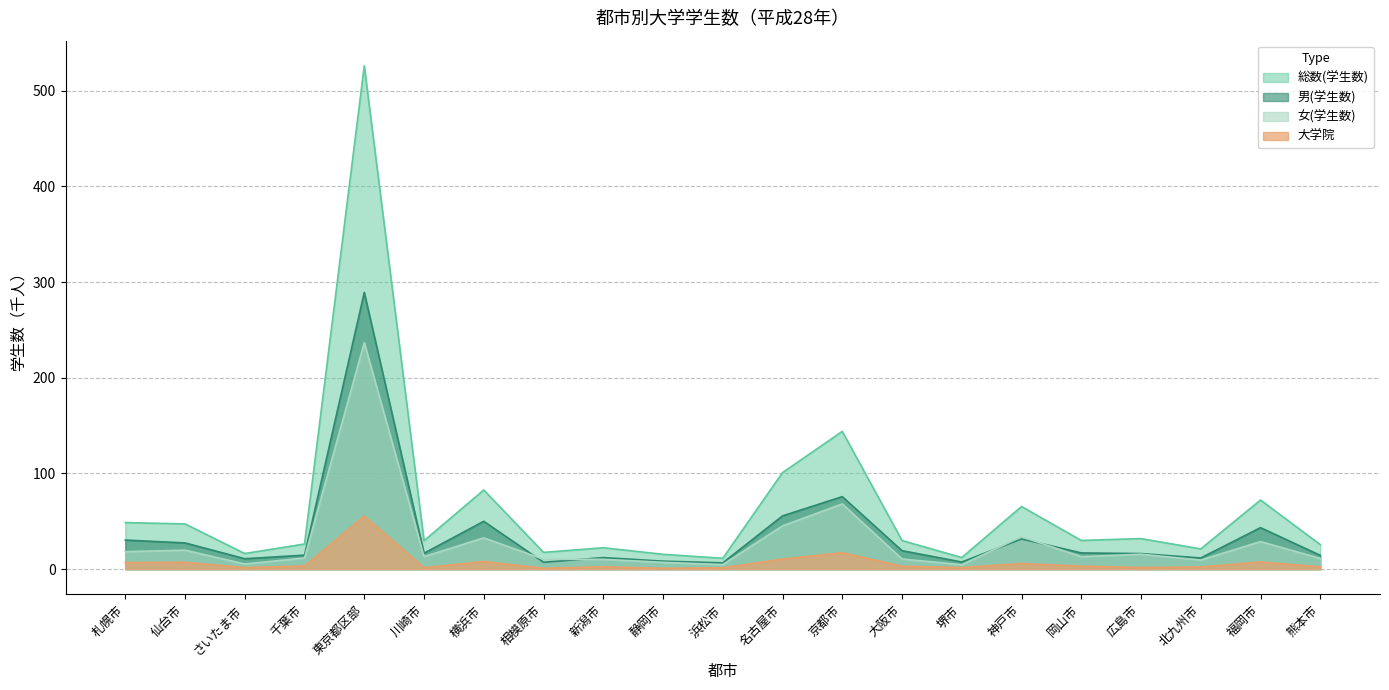

The value of 大学院 at 新潟市 is 0.8. True or false?

False